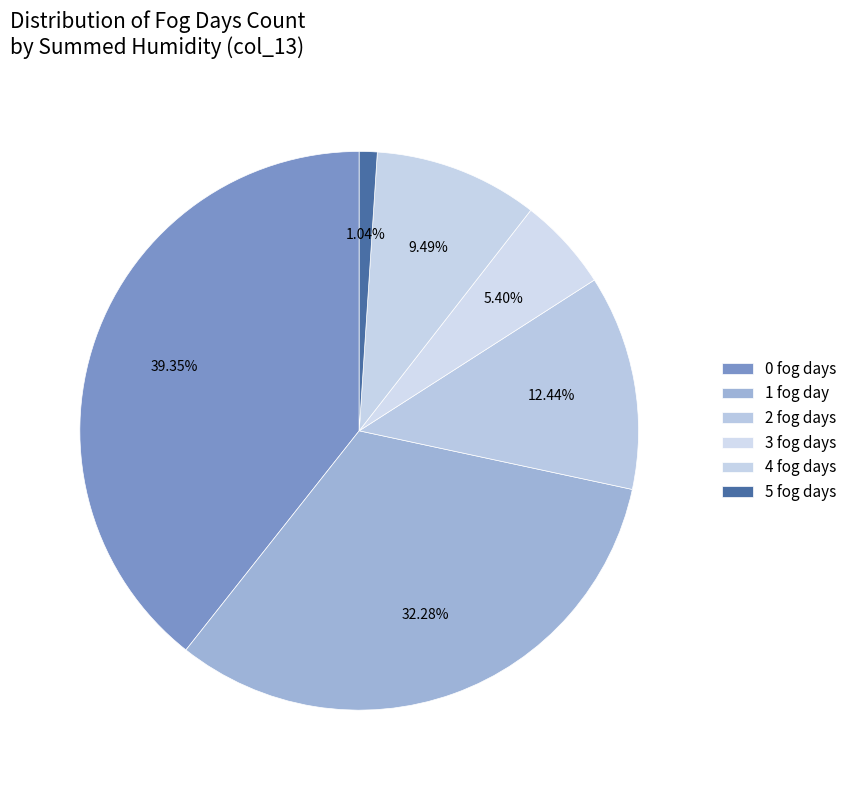

To the nearest percent, what is the average slice percentage?

17%